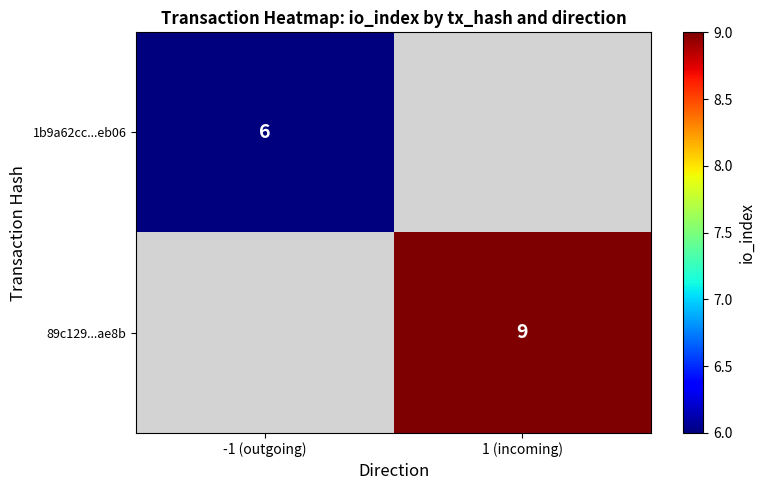

True or false: 89c129...ae8b has a value of 13 at 1 (incoming).

False